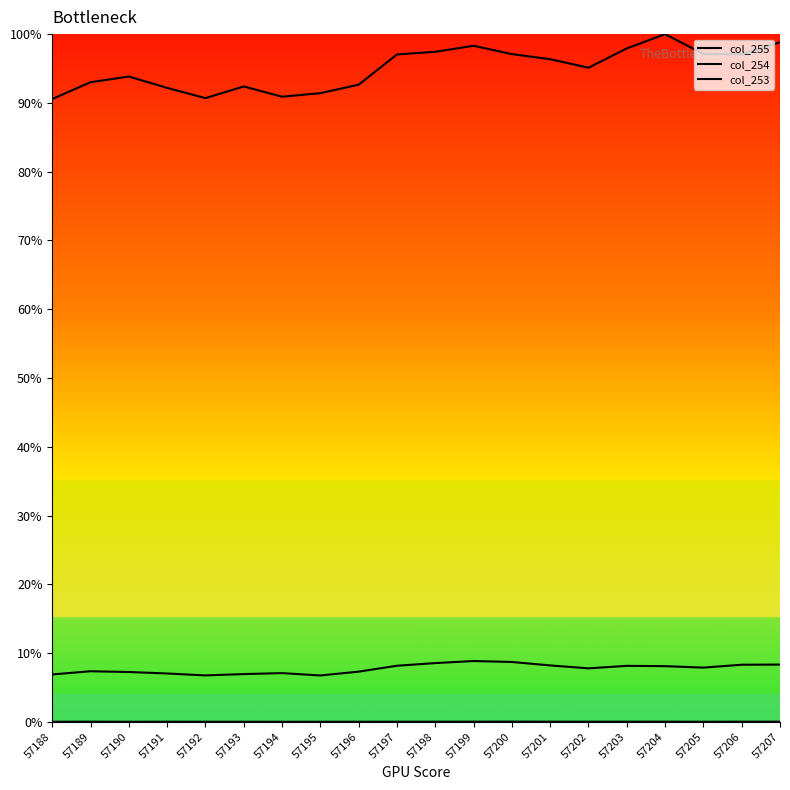

The col_255 series shows 139.3 at 57194. True or false?

False